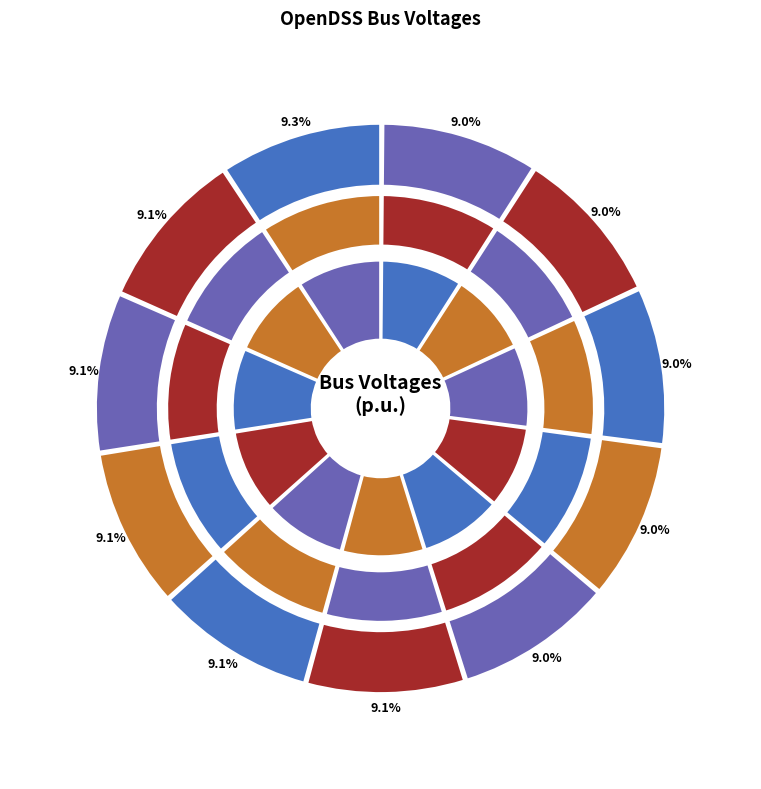

To the nearest percent, what portion does p24ulv34290 represent?

9%